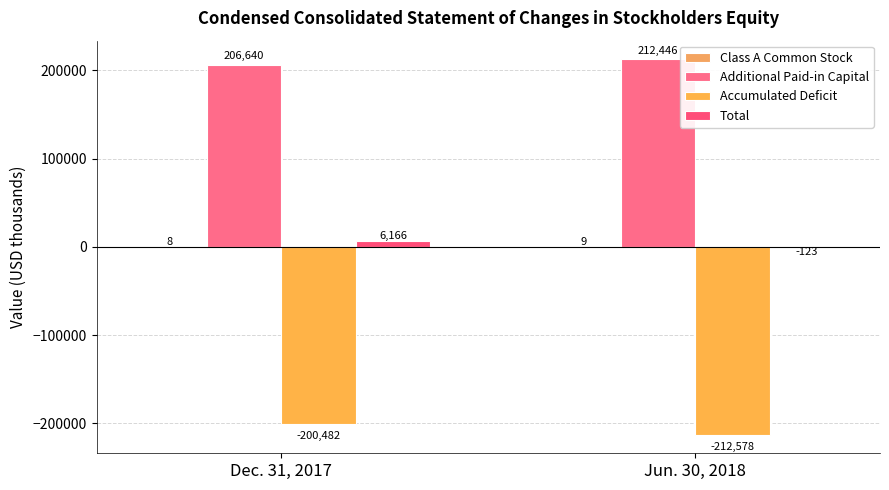

What is the difference between the maximum and minimum values in the Total series?

6289